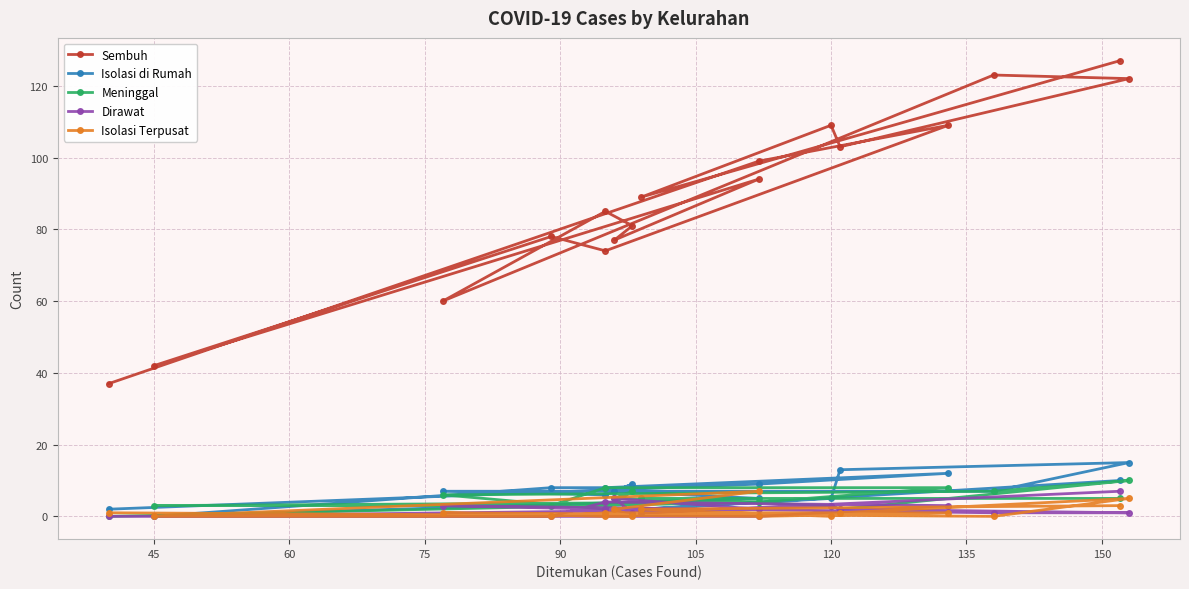

Reading left to right, extract all data points from this chart.

Sembuh: 37	99	109	74	78	42	94	77	81	85	60	123	122	103	109	89	127
Isolasi di Rumah: 2	9	12	8	8	0	5	7	9	6	7	7	15	13	5	2	10
Meninggal: 0	4	8	8	3	3	4	5	7	2	6	7	10	2	3	5	5
Dirawat: 0	0	3	4	0	0	2	5	1	2	3	1	1	2	3	1	7
Isolasi Terpusat: 1	0	1	1	0	0	7	2	0	0	1	0	5	1	0	2	3